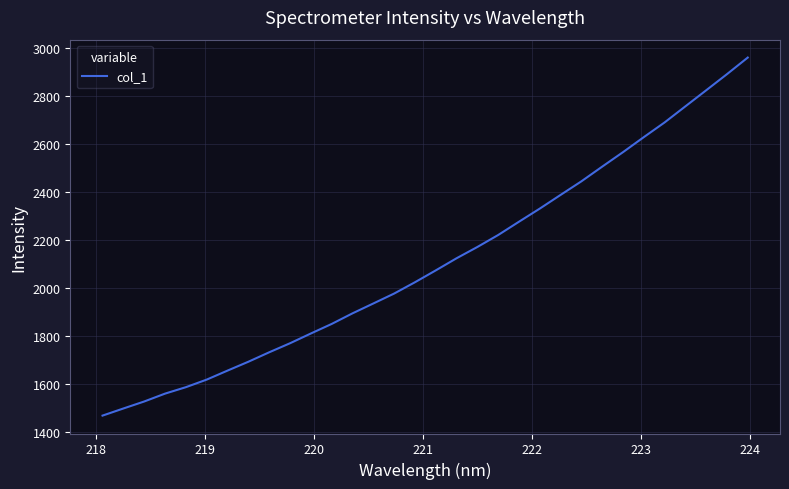

What is the difference between the maximum and minimum values?

1490.1